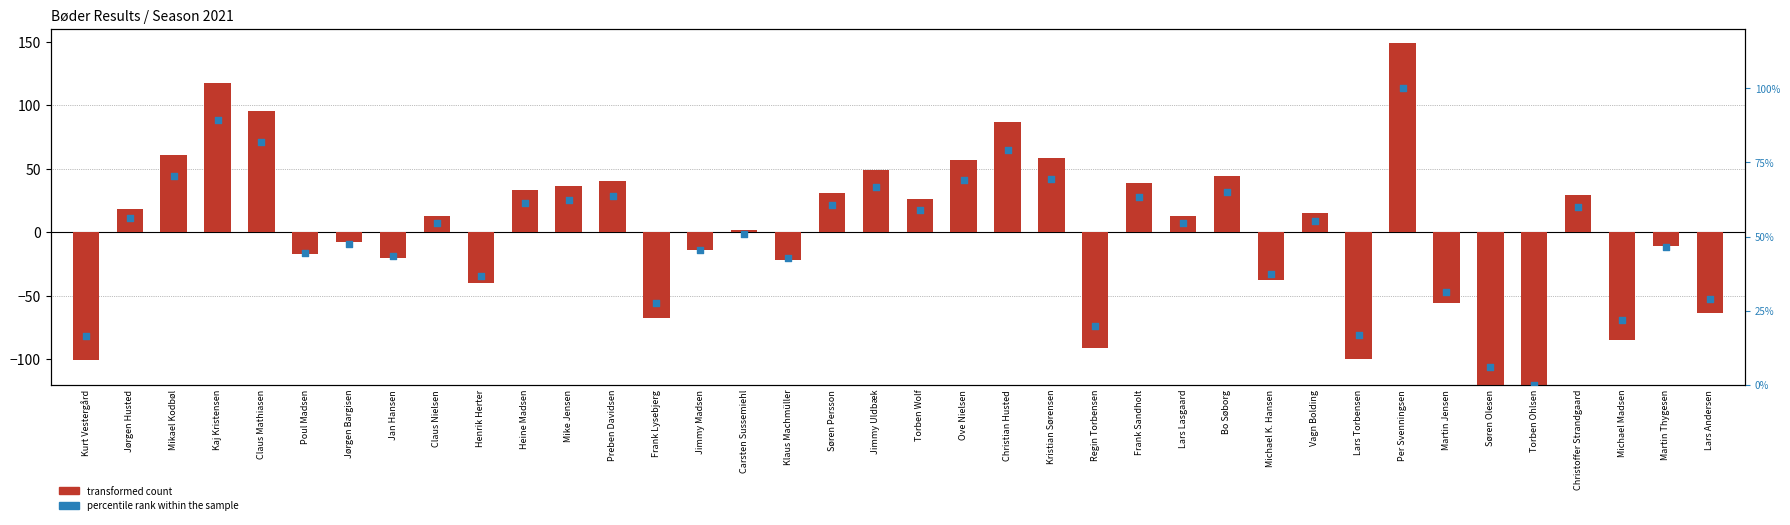

Which series contains the highest Y value?

transformed count